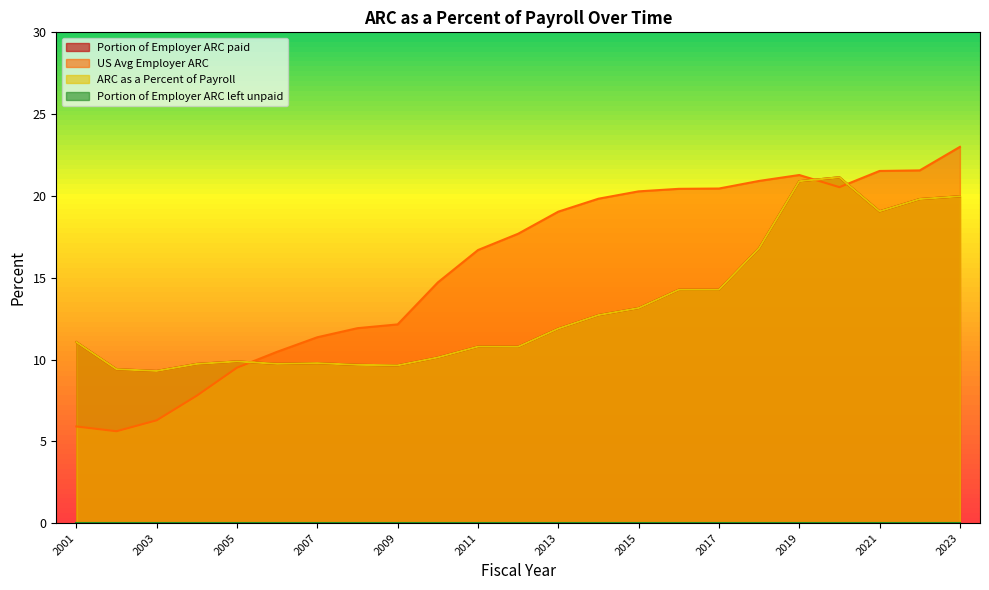

At which label does US Avg Employer ARC reach its peak?

2023